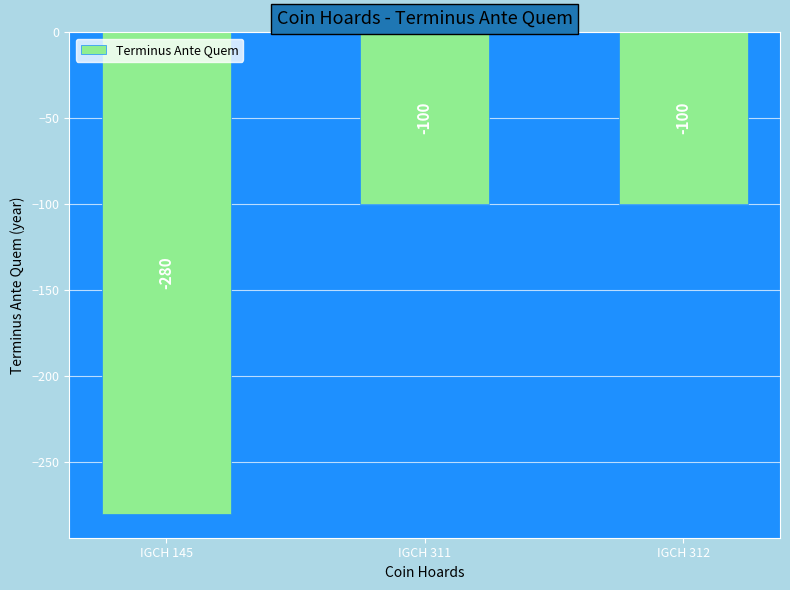

Does the chart contain any negative values?

Yes